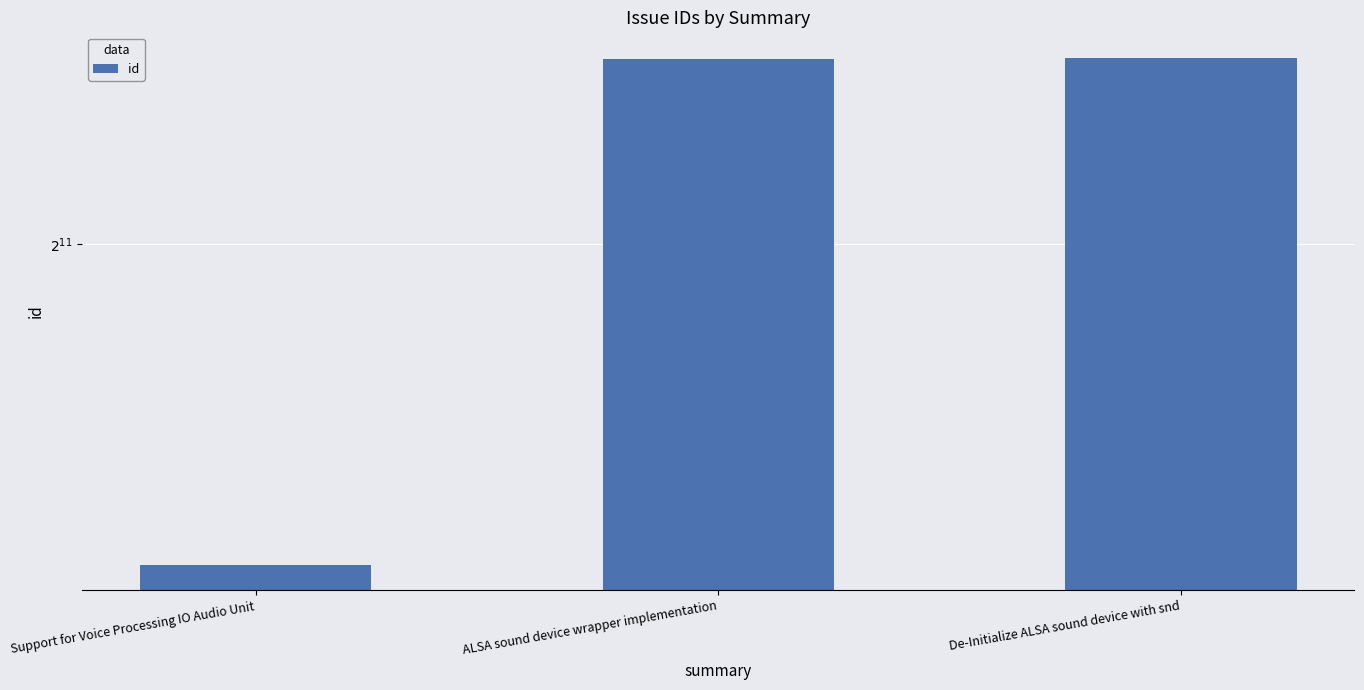

Which label corresponds to the smallest value in the chart?

Support for Voice Processing IO Audio Unit